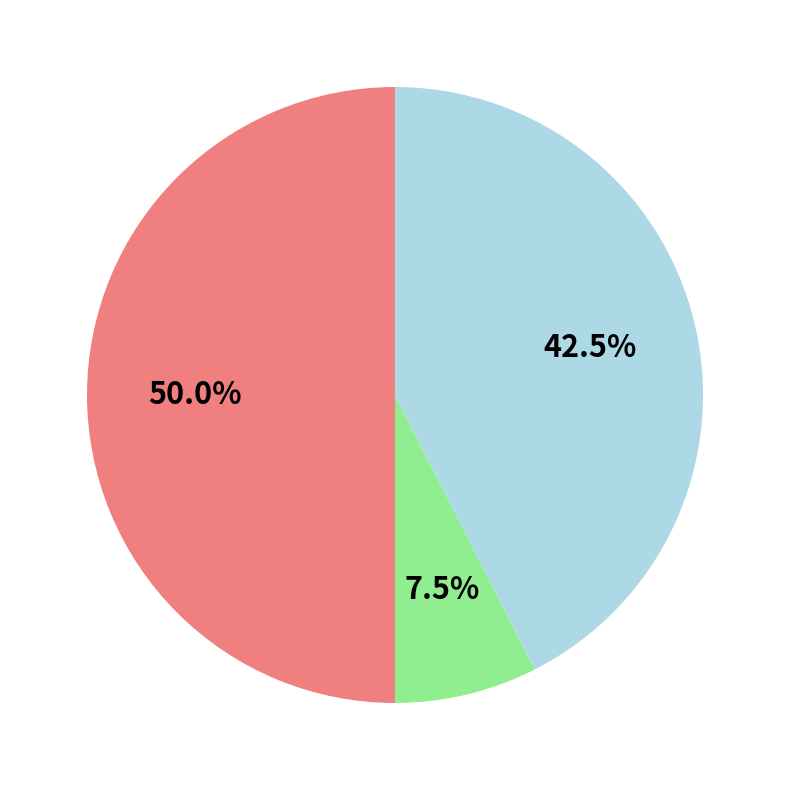

How many segments does this pie chart have?

3